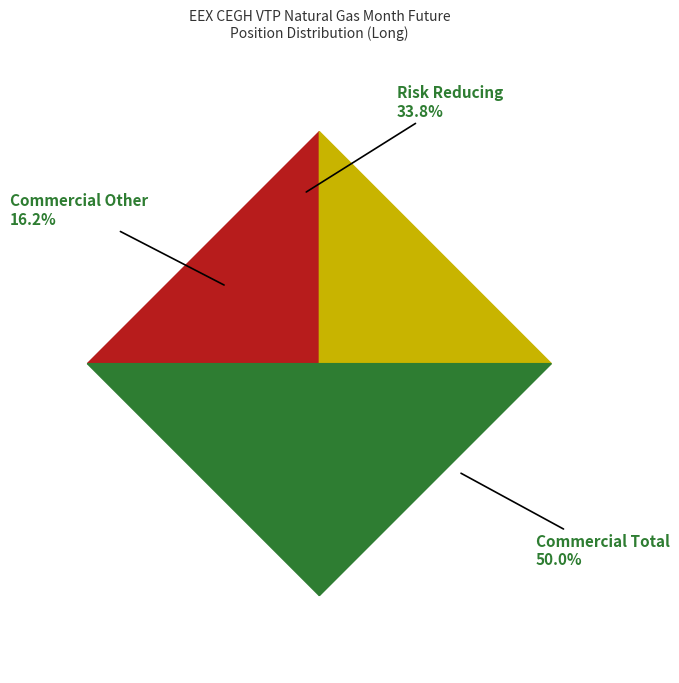

What portion of the pie excludes Commercial Undertakings Risk Reducing Long?

66.2%